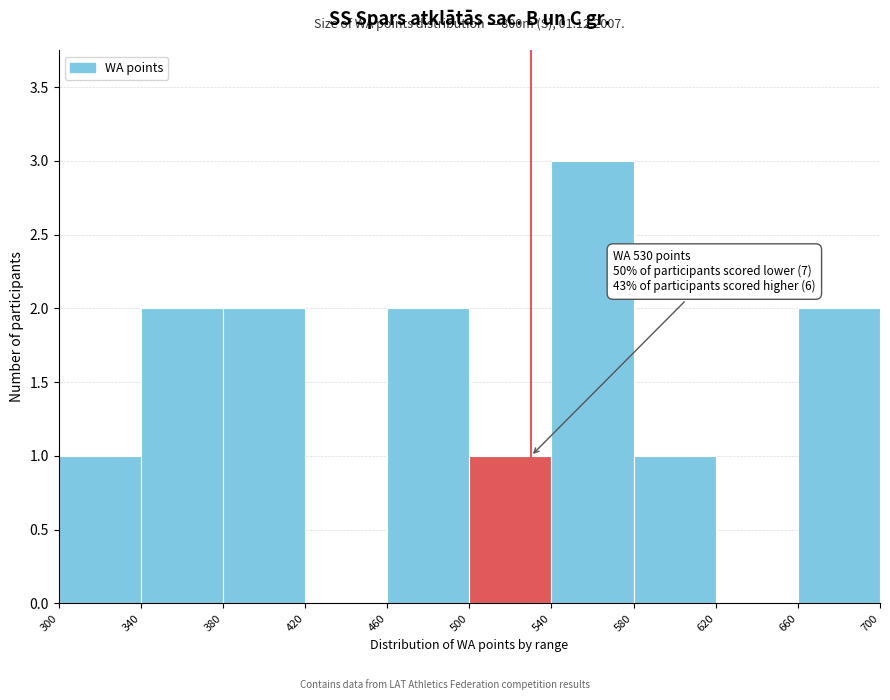

Which range on the x-axis has the tallest bar?

540 to 580